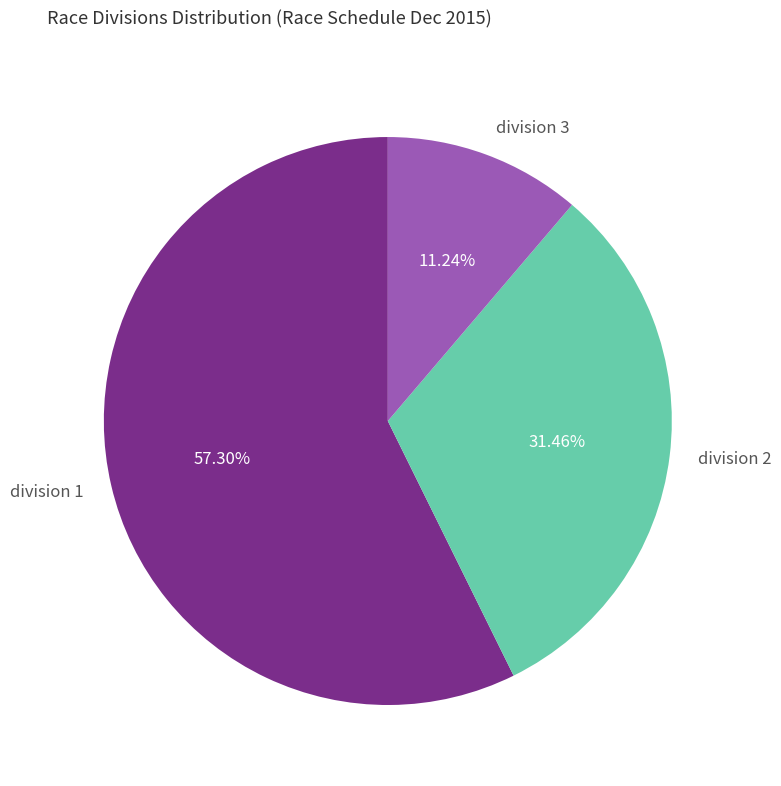

To the nearest percent, what is the difference between the largest and smallest slice percentages?

46%